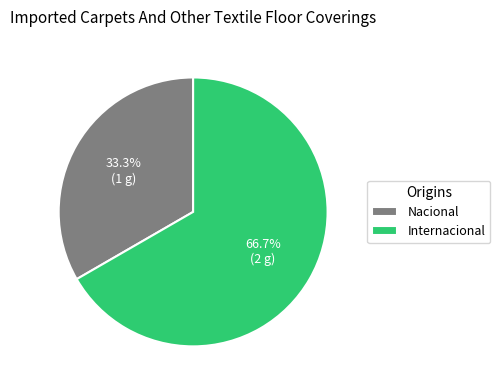

What is the largest slice in the pie chart?

Internacional